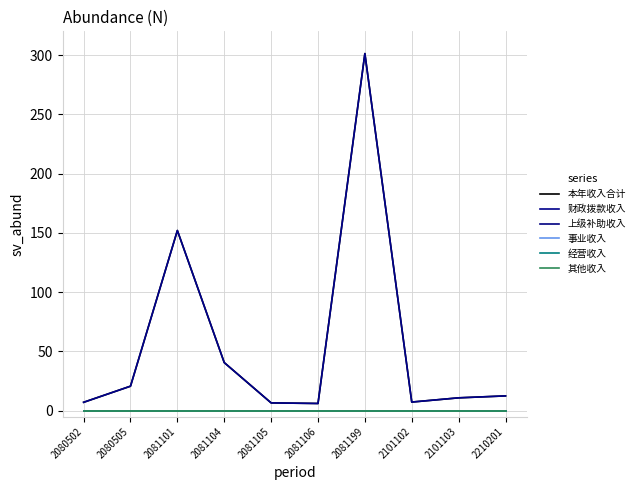

Does the chart have visible grid lines?

Yes